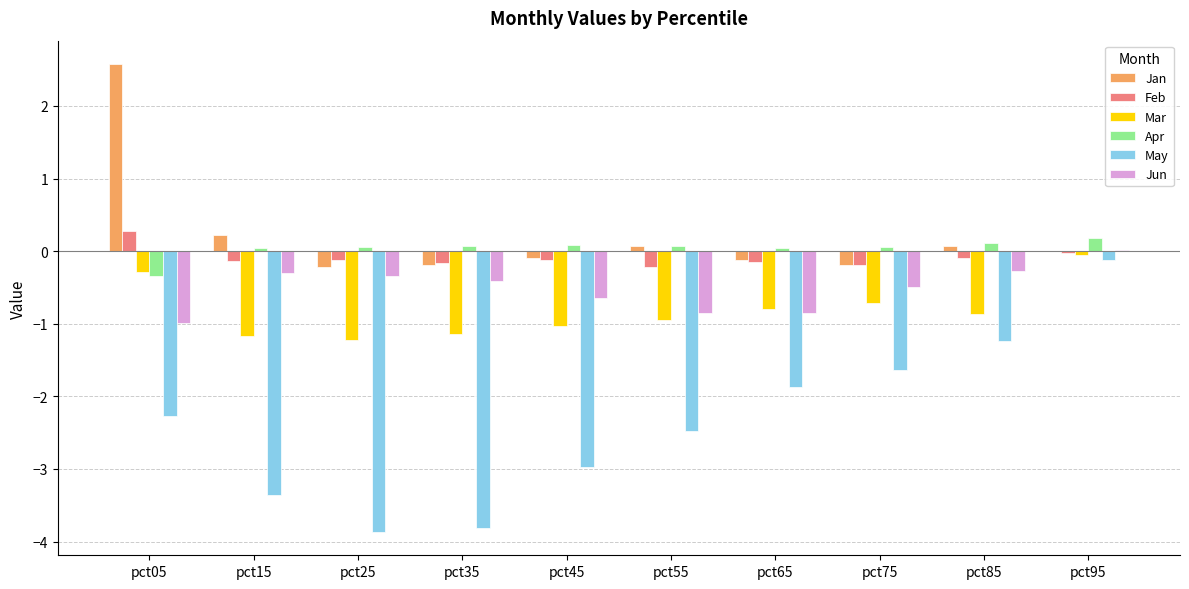

At which category does the chart reach its peak across all series?

pct05